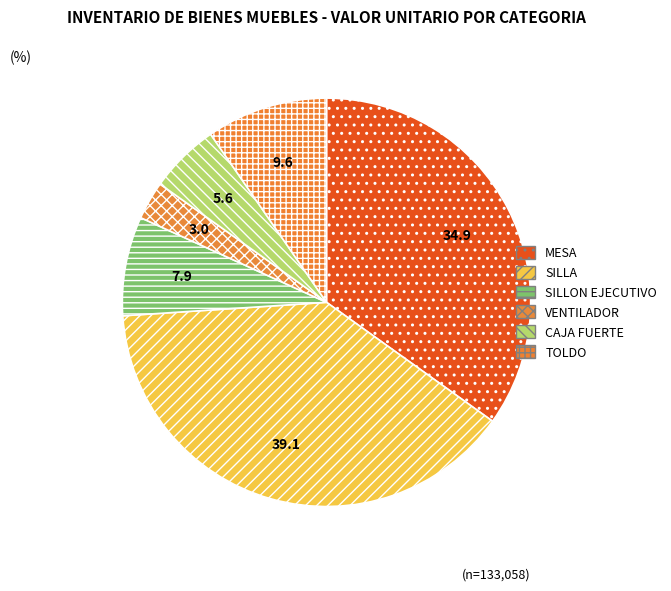

To the nearest percent, what is the combined percentage of MESA and SILLA?

74%